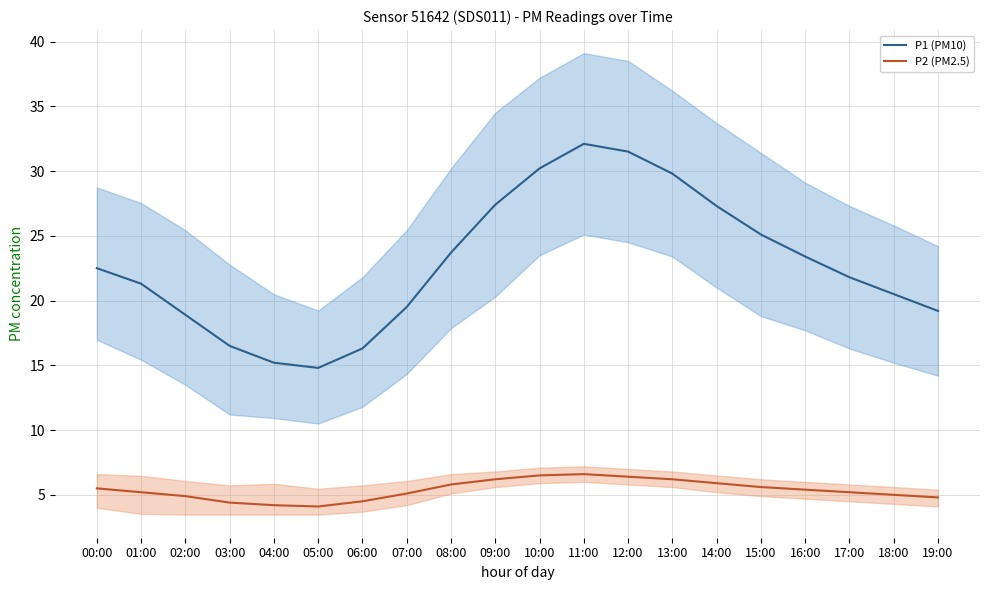

True or false: P1 (PM10) has a value of 22.5 at 00:00.

True